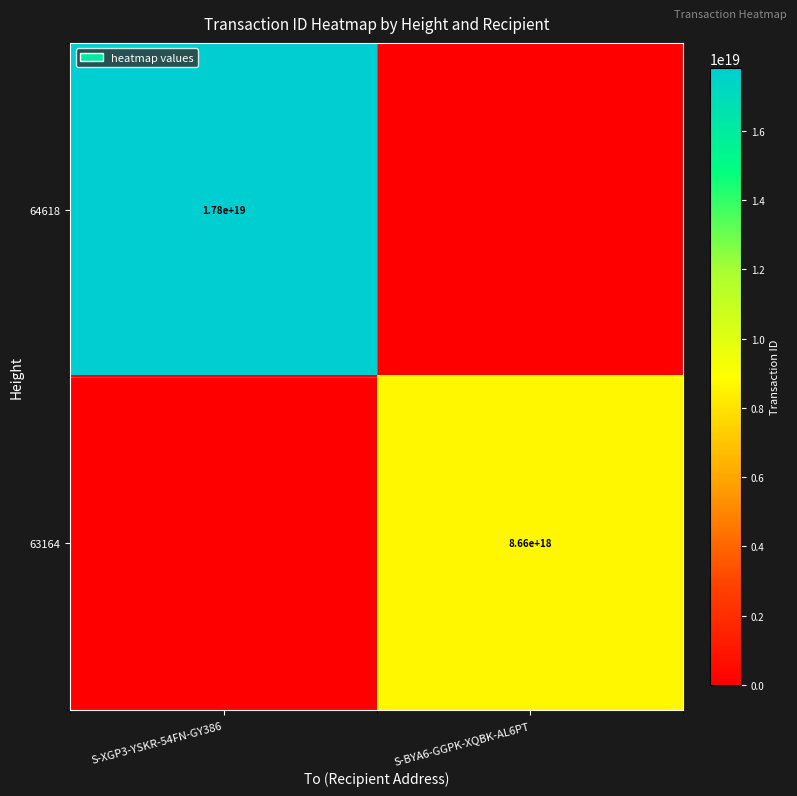

At which category does the chart reach its minimum across all series?

S-BYA6-GGPK-XQBK-AL6PT